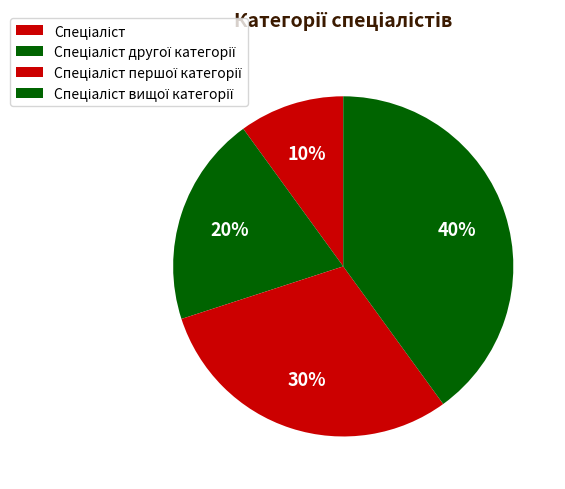

Combined, what portion of the pie is Спеціаліст першої категорії and Спеціаліст?

40.0%